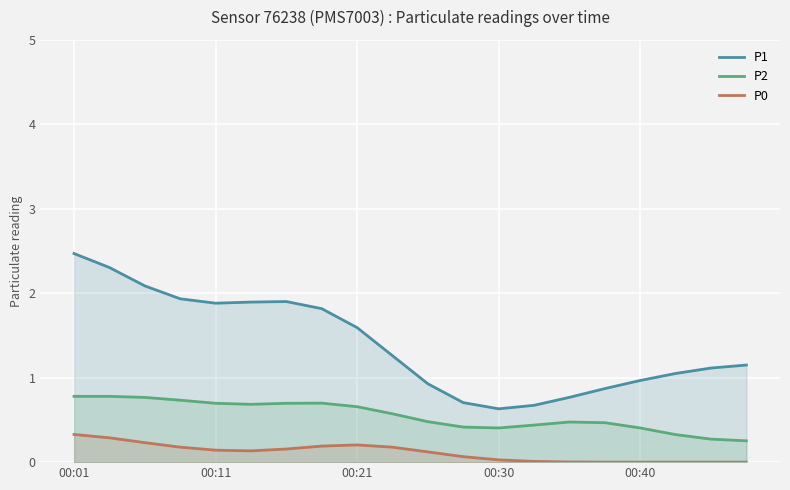

How many distinct data groups are displayed?

3